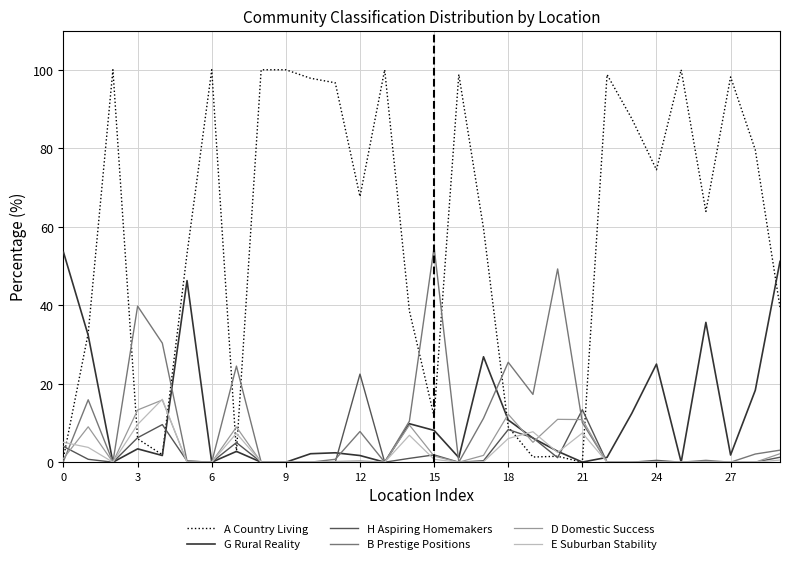

Which series has the largest total across all categories?

A Country Living